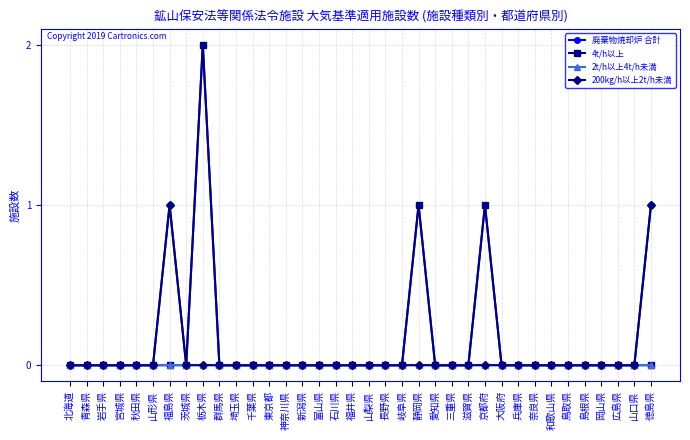

The value of 200kg/h以上2t/h未満 at 茨城県 is 0. True or false?

True